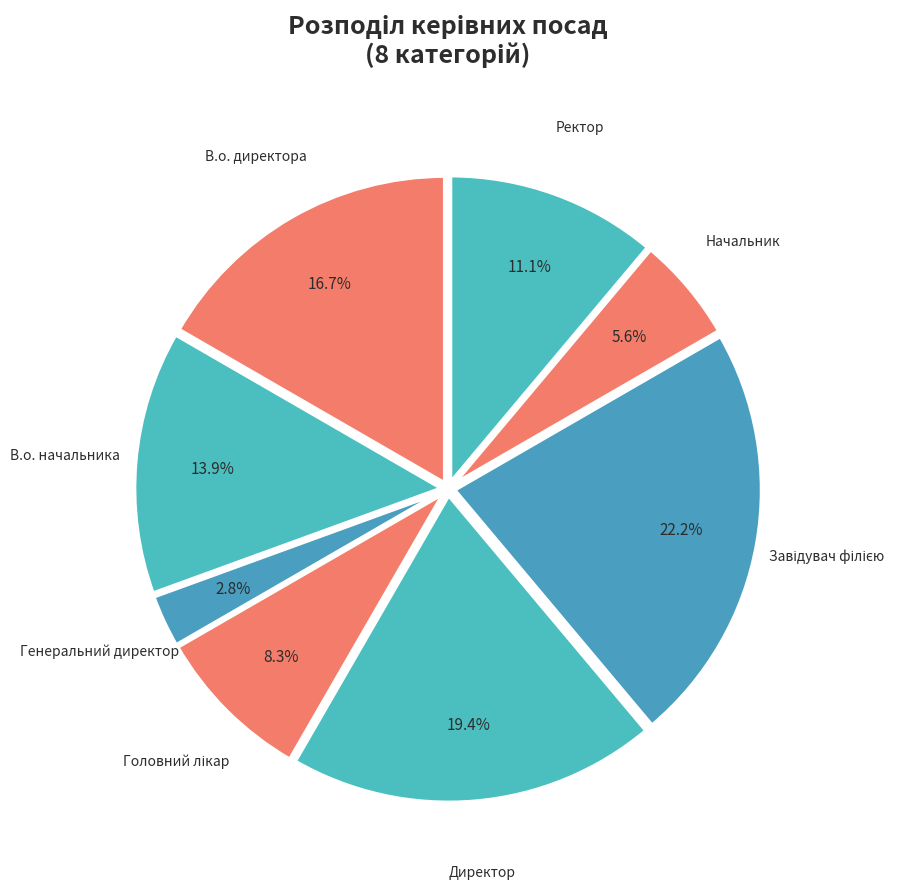

To the nearest percent, what portion does В.о. директора represent?

17%